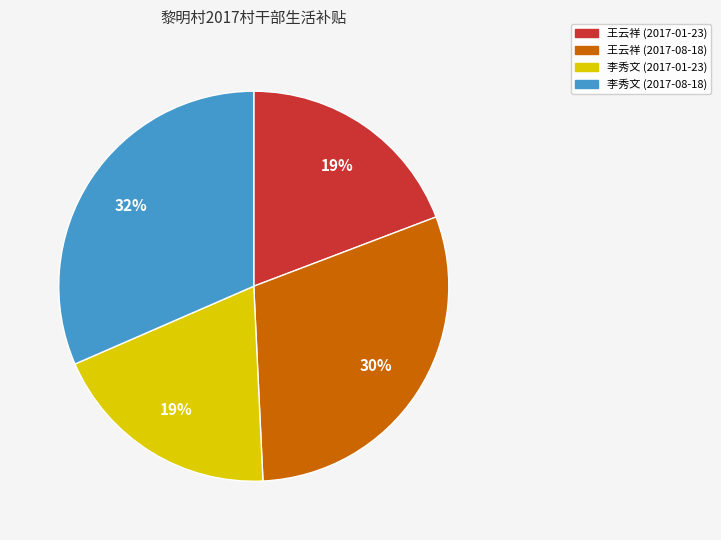

Which category has the biggest portion of the pie?

李秀文 (2017-08-18)